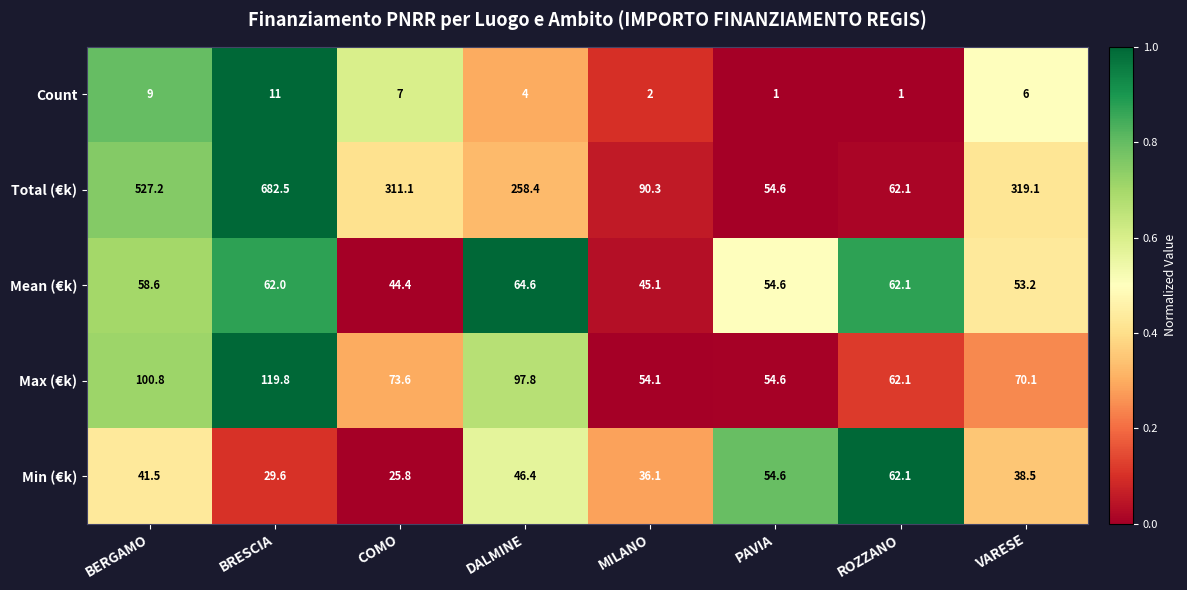

List the series in order of their peak value, lowest first.

Count, Min (€k), Mean (€k), Max (€k), Total (€k)